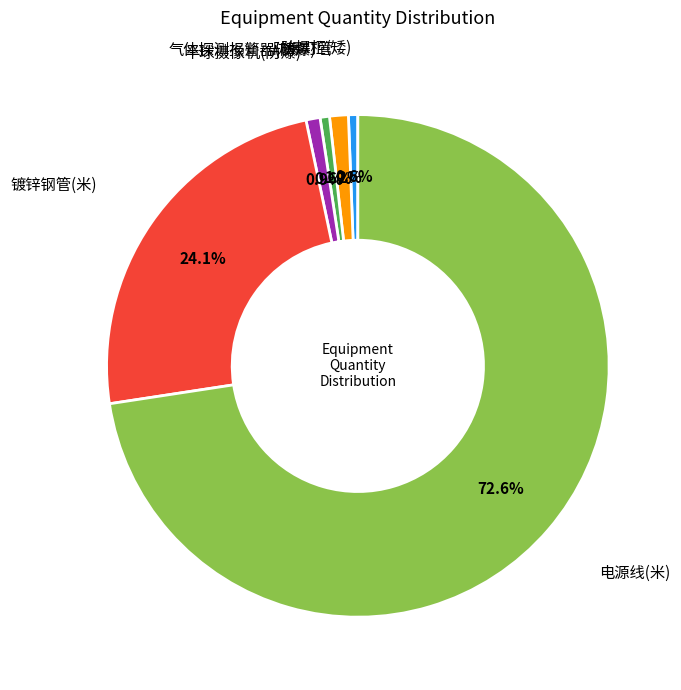

Is there a majority slice in this chart?

Yes